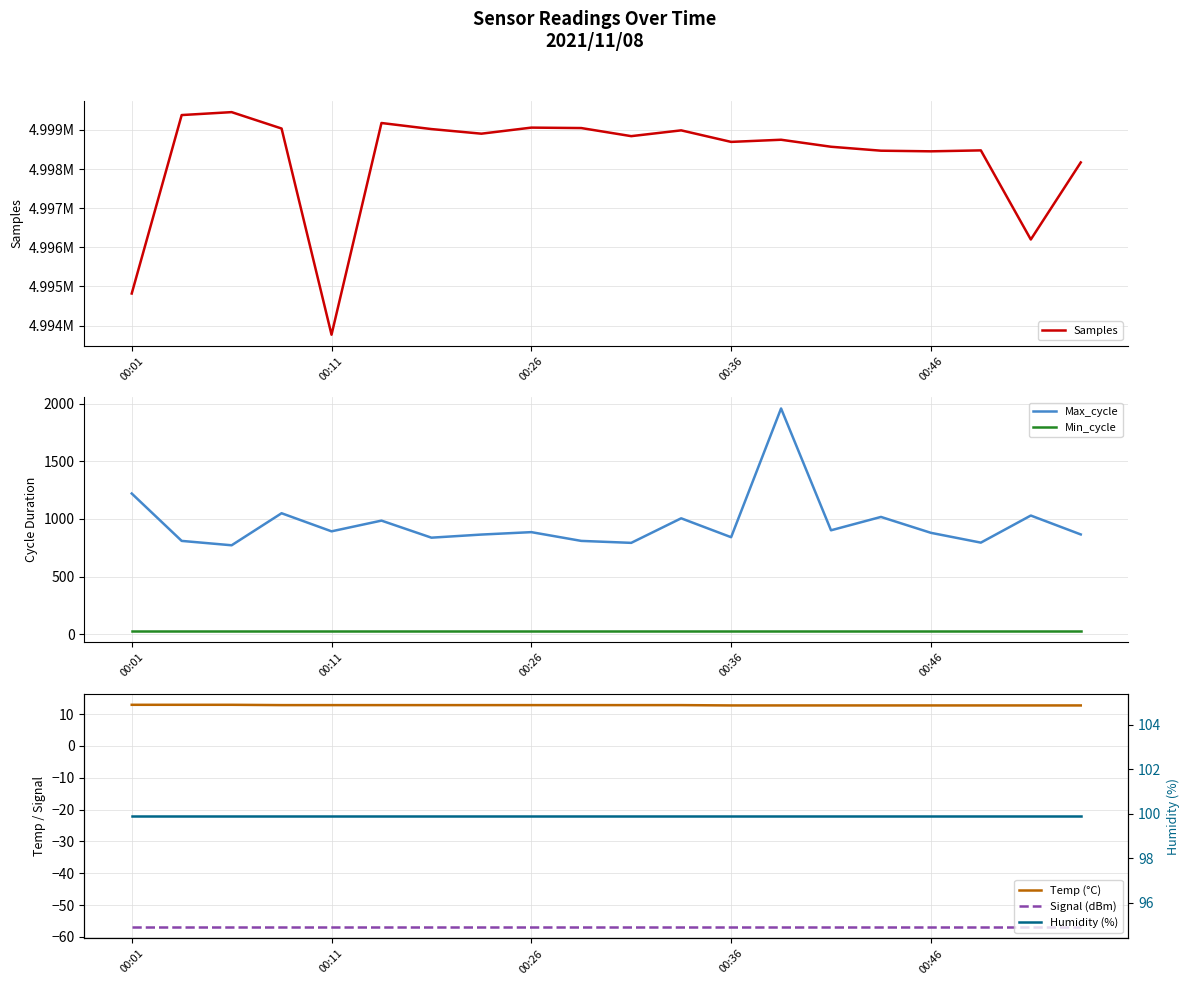

Is it true that Temp (°C) equals 12.8 at 5?

True